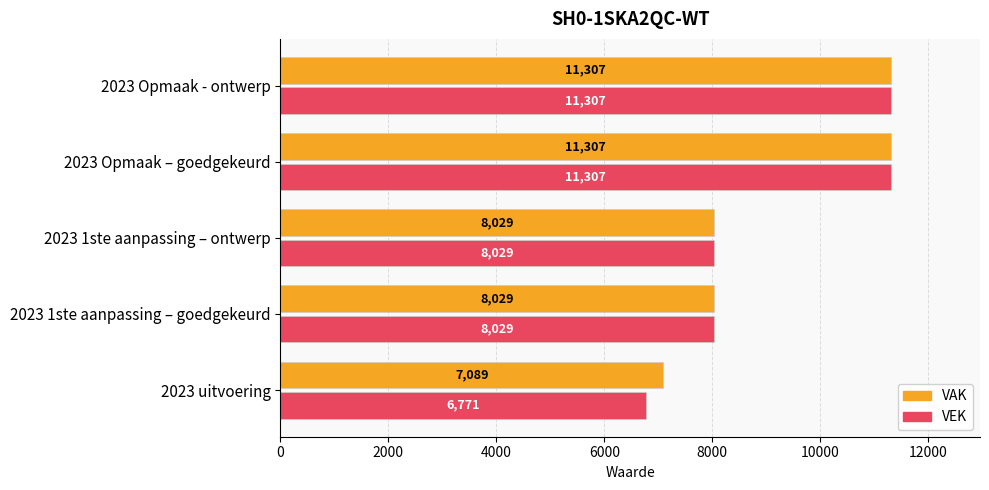

At how many categories does at least one series exceed 8258?

2